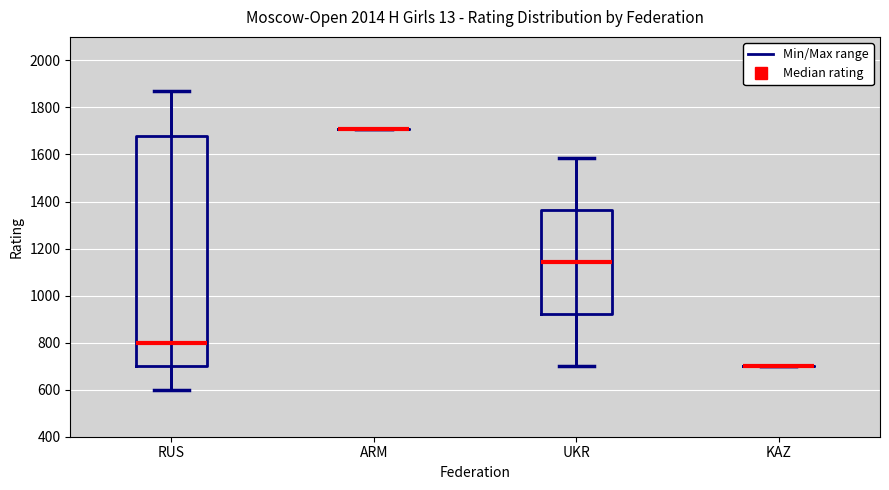

Which box is the tallest, from its lower edge to its upper edge?

RUS